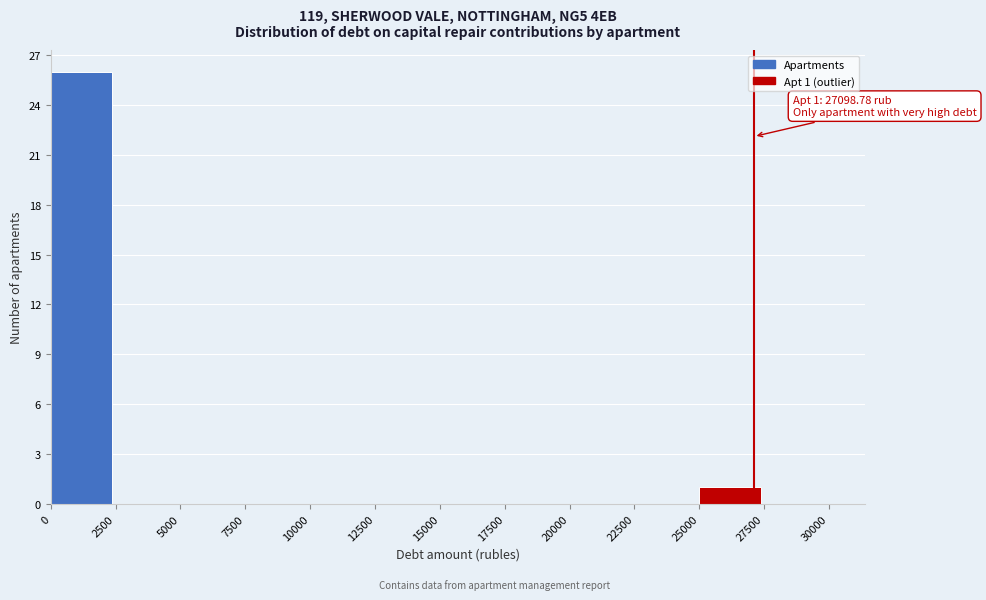

Which range on the x-axis has the tallest bar?

0 to 2500